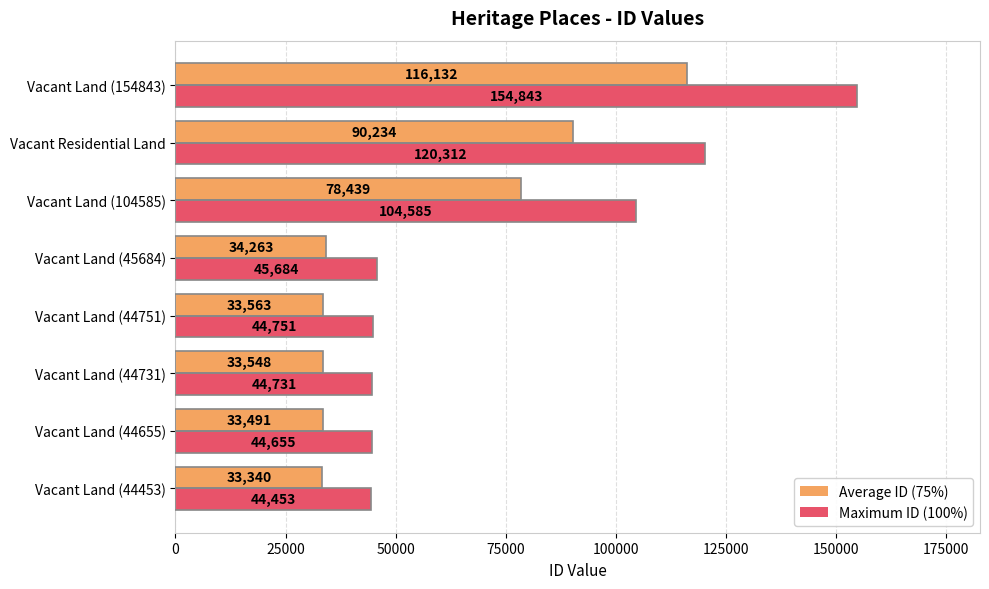

At how many categories does at least one series exceed 37456?

8